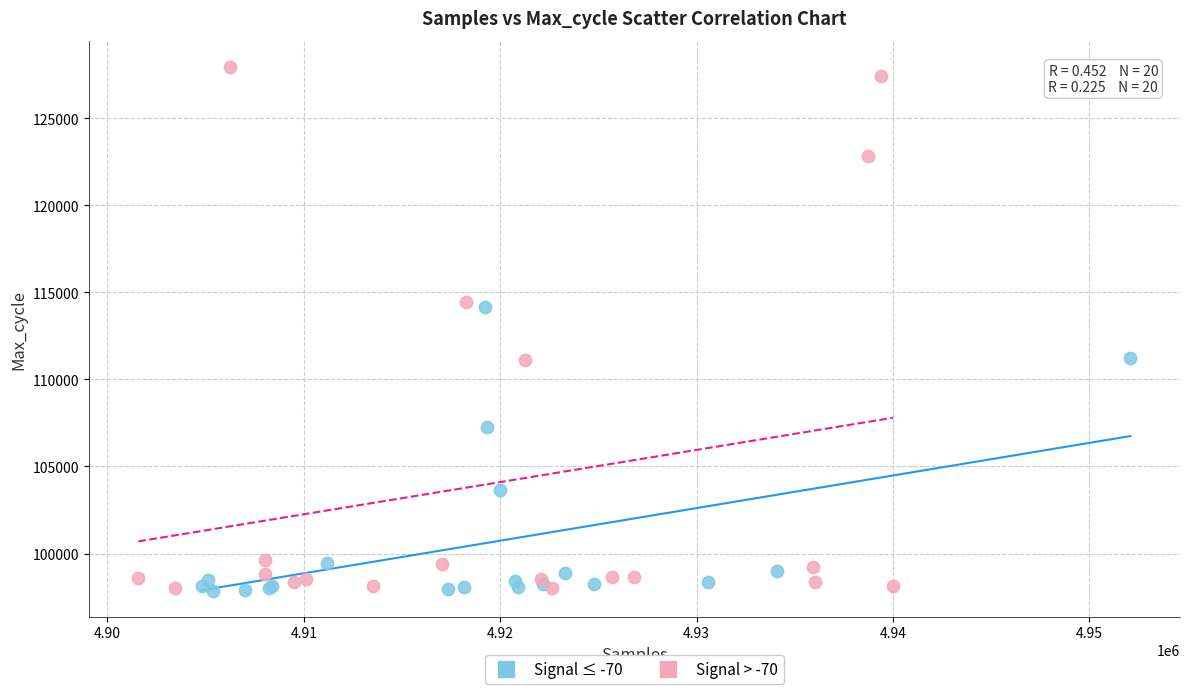

Which series reaches the maximum Y coordinate?

Signal > -70